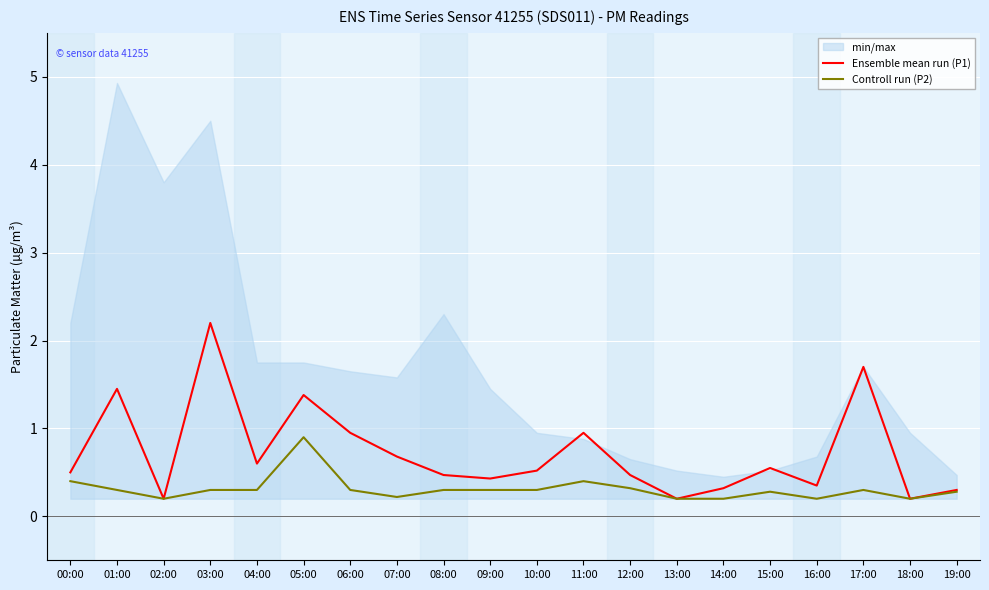

True or false: Ensemble mean run (P1) and Controll run (P2) cross at least once.

False